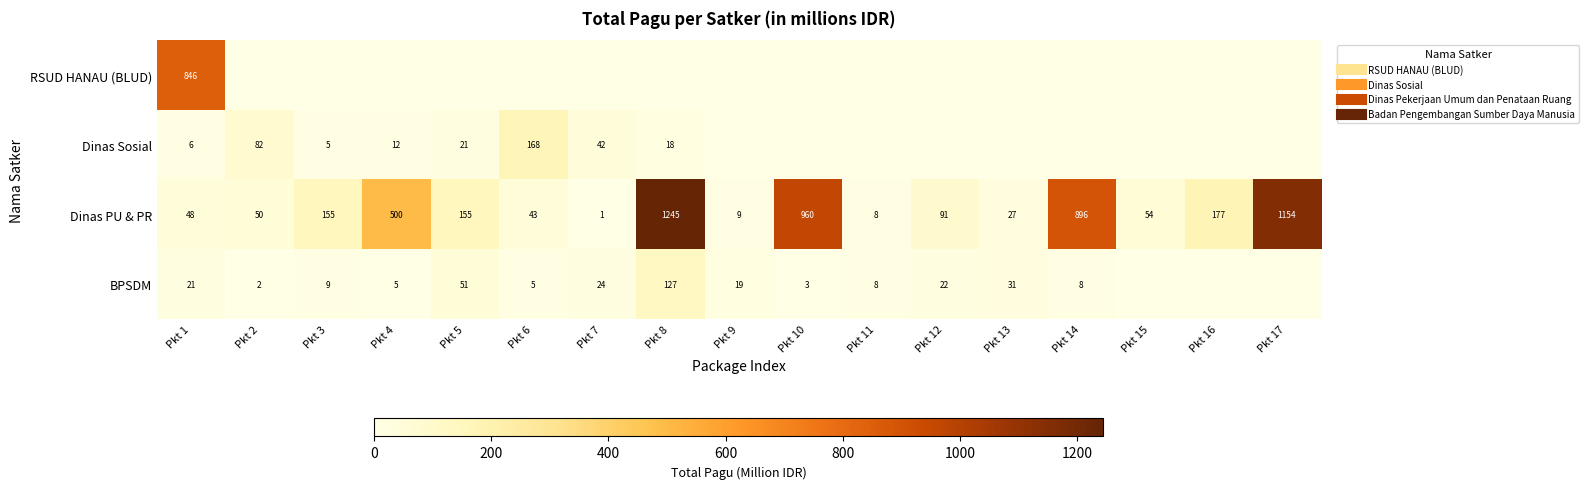

At Pkt 7, list the series in order from smallest to largest.

RSUD HANAU (BLUD), Dinas PU & PR, BPSDM, Dinas Sosial